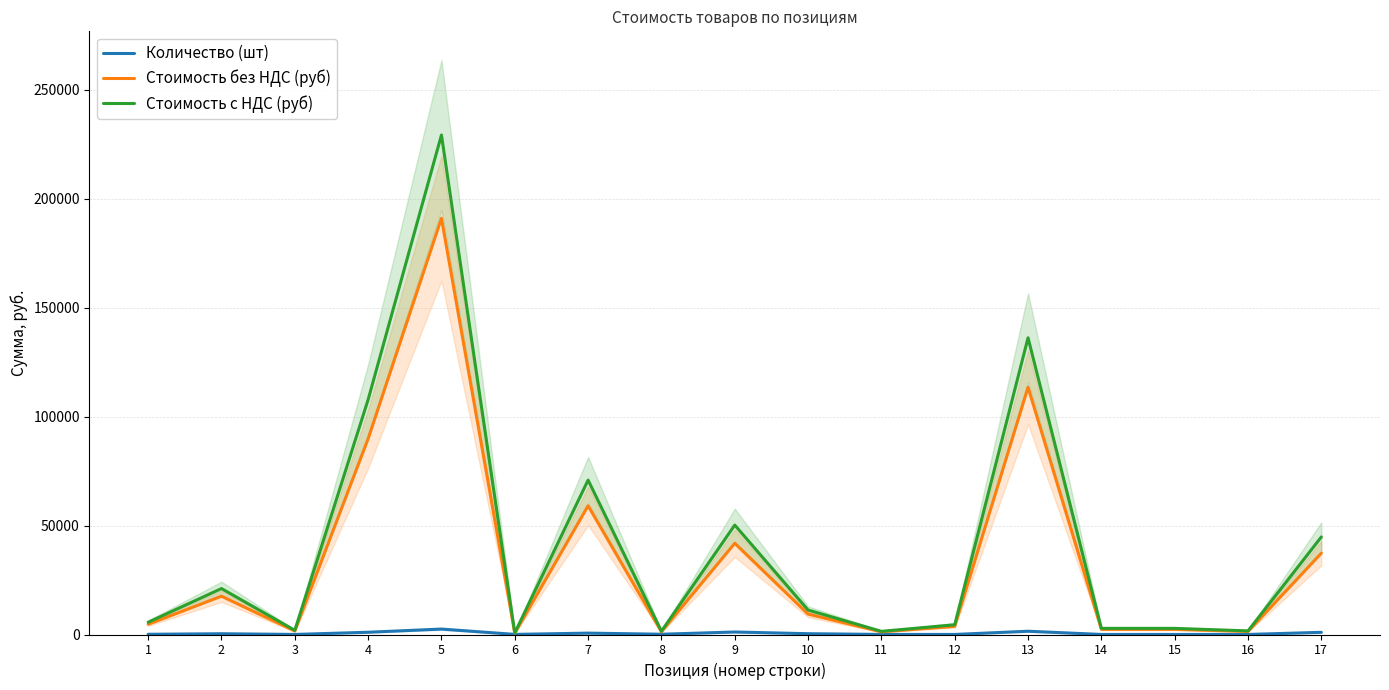

Which has a higher value, 12 or 5?

5